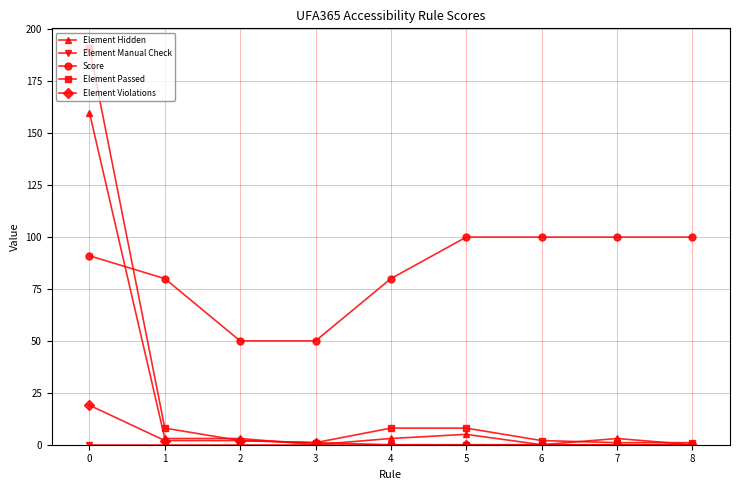

The value of Element Hidden at 0 is 233. True or false?

False